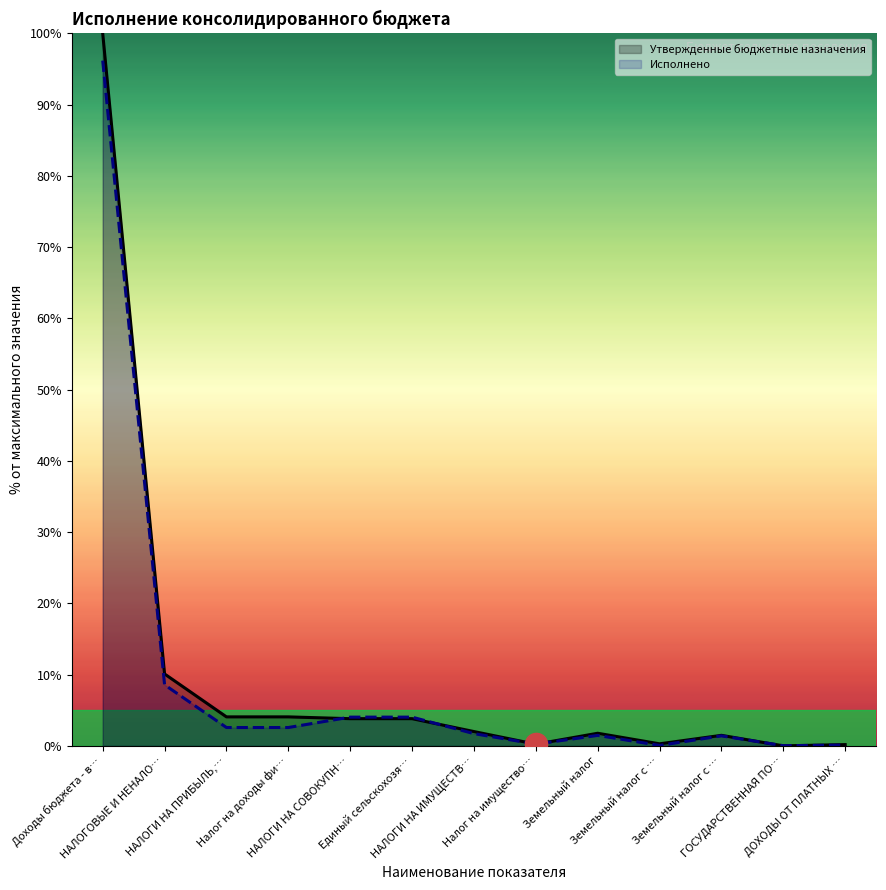

How many series are shown in this chart?

2